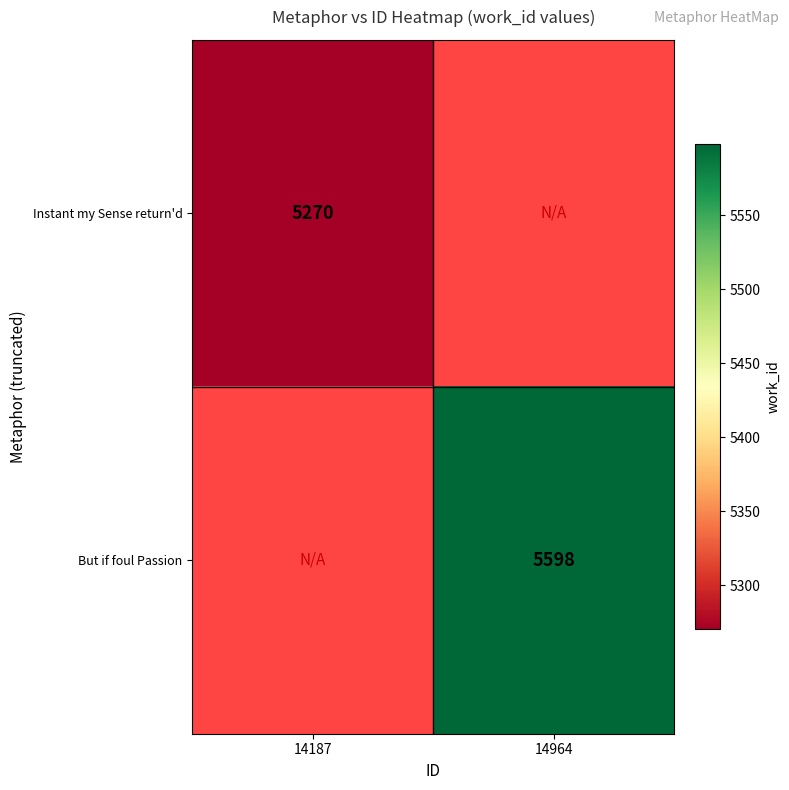

The value of But if foul Passion at 14964 is 8164. True or false?

False